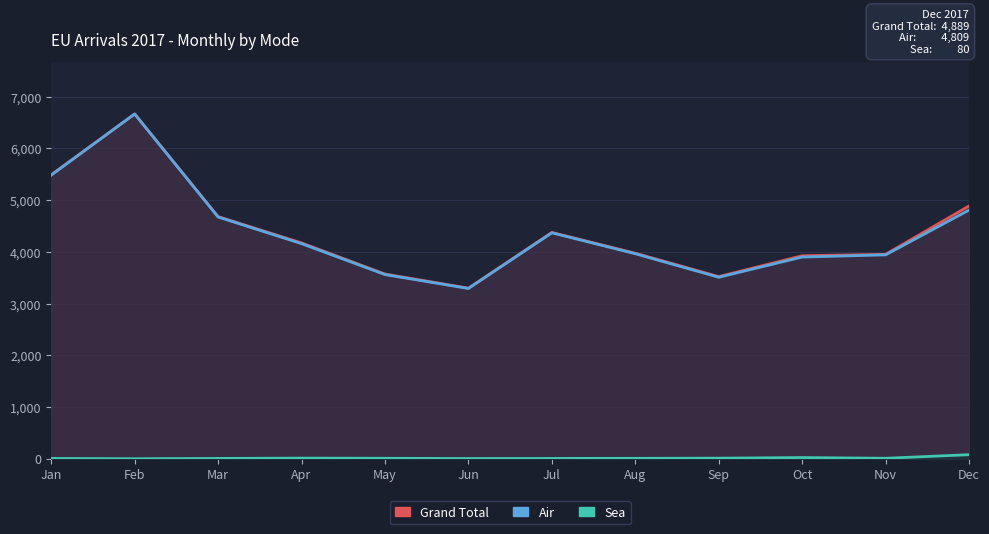

Which series has the largest total across all categories?

Grand Total